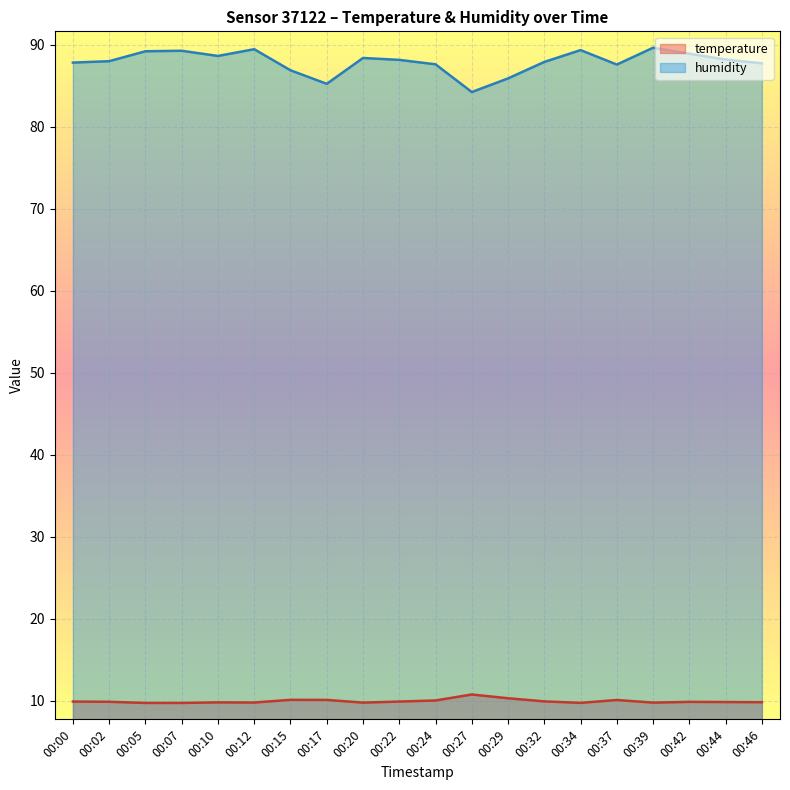

What is the difference between the maximum and minimum values in the temperature series?

1.0